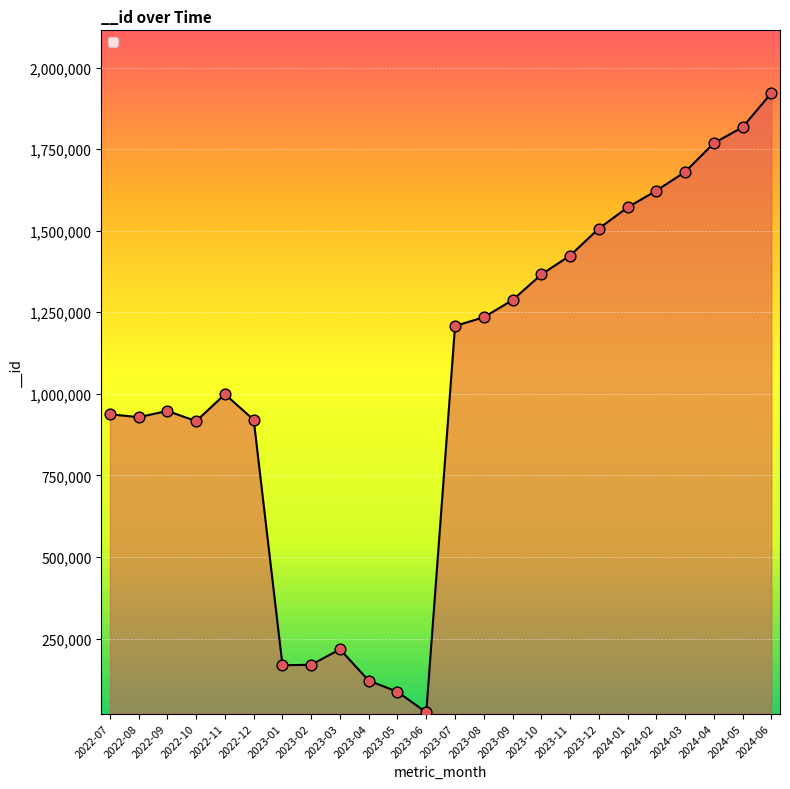

What is the change in value from 2023-02 to 2024-06?

+1751743